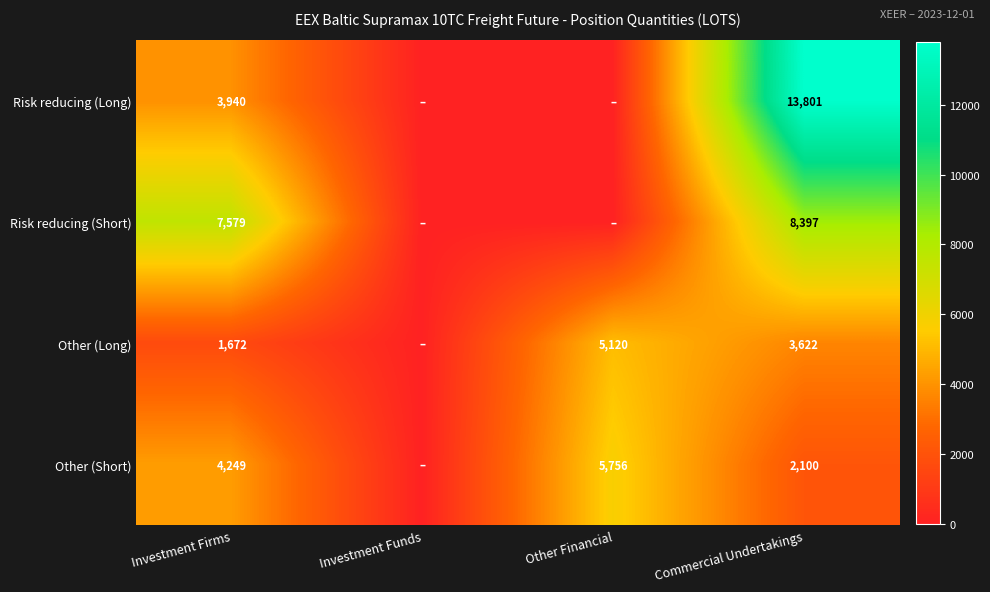

What is the difference between the Other (Long) values at Investment Firms and Other Financial?

3448